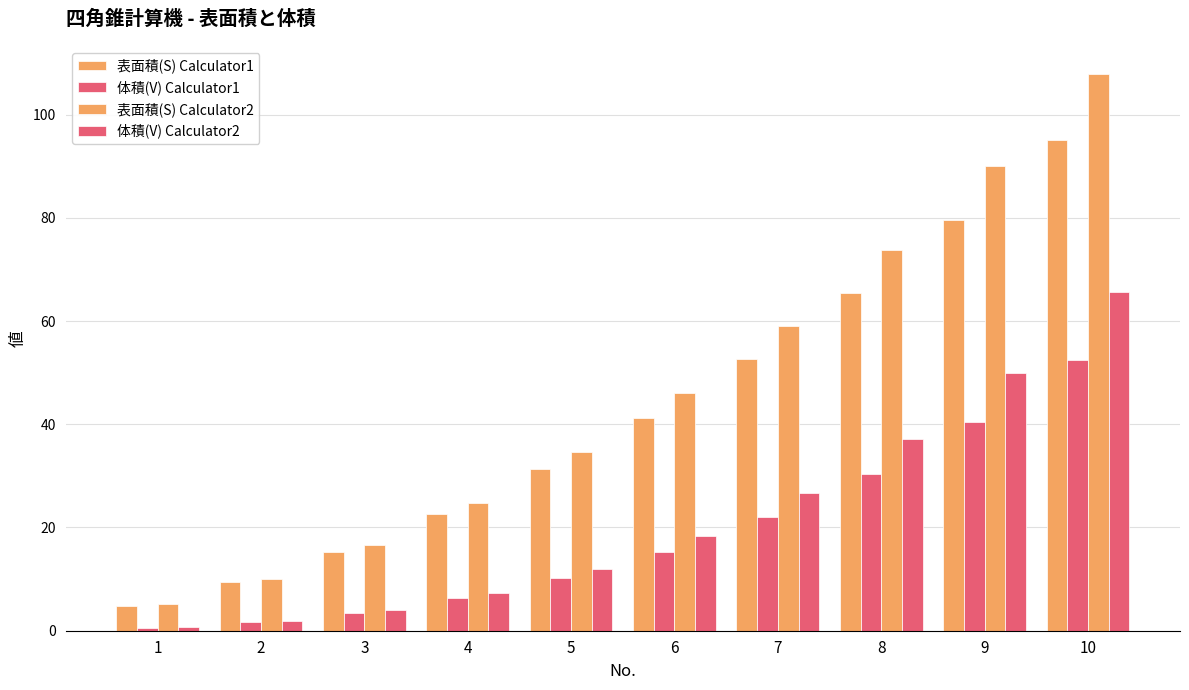

Which series has the largest total across all categories?

表面積(S) Calculator2